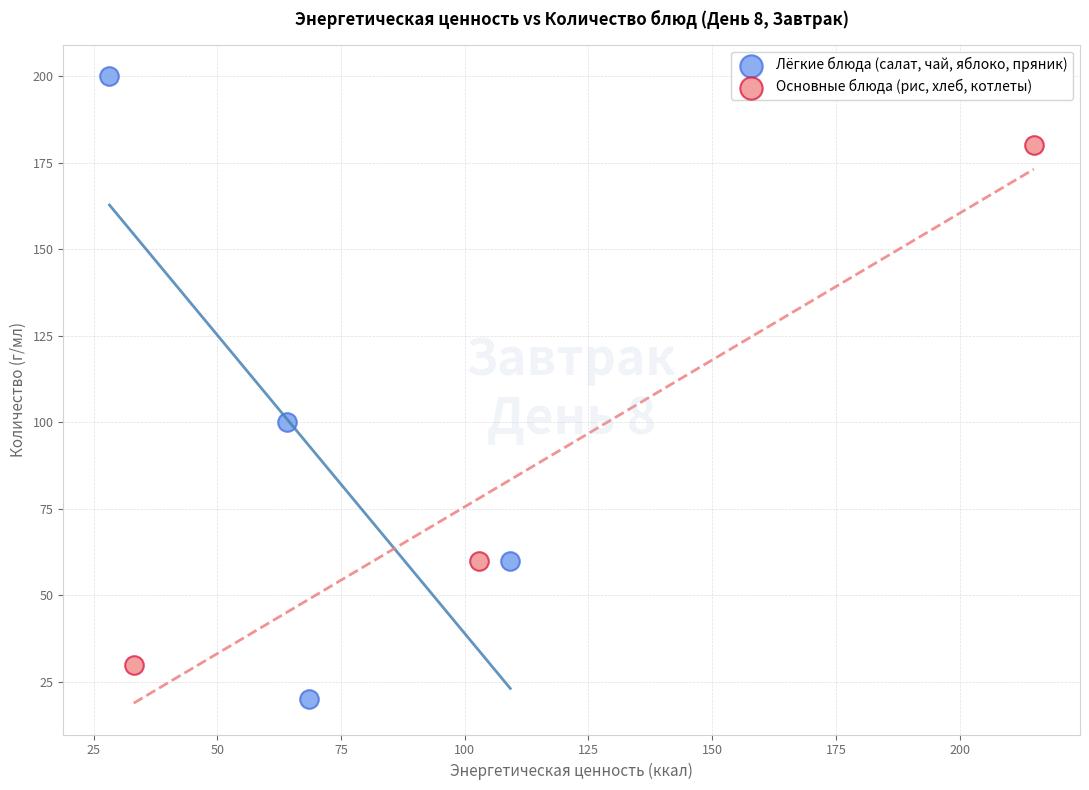

Which series contains the lowest Y value?

Лёгкие блюда (салат, чай, яблоко, пряник)